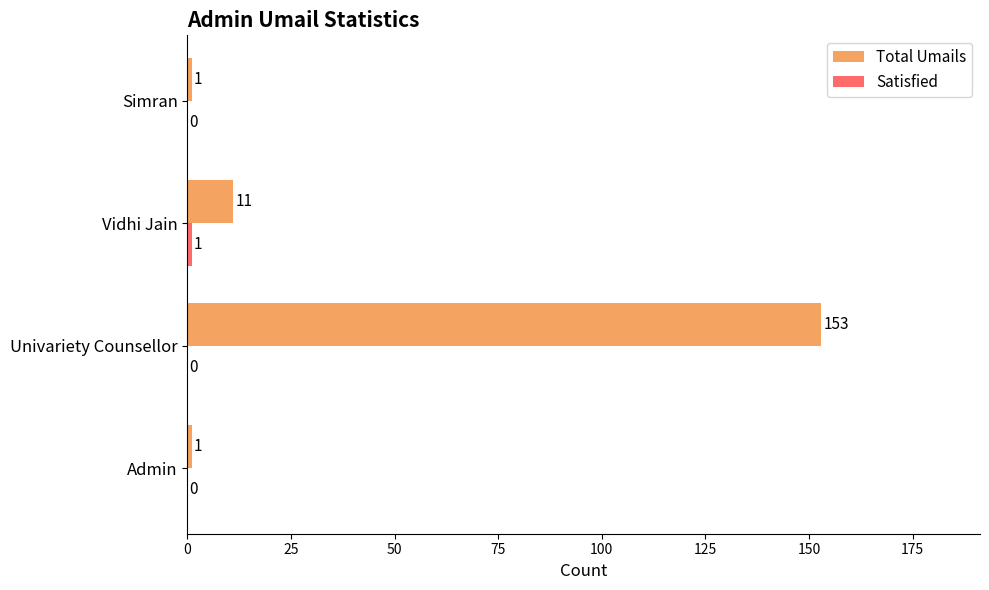

Which series has the largest total across all categories?

Total Umails